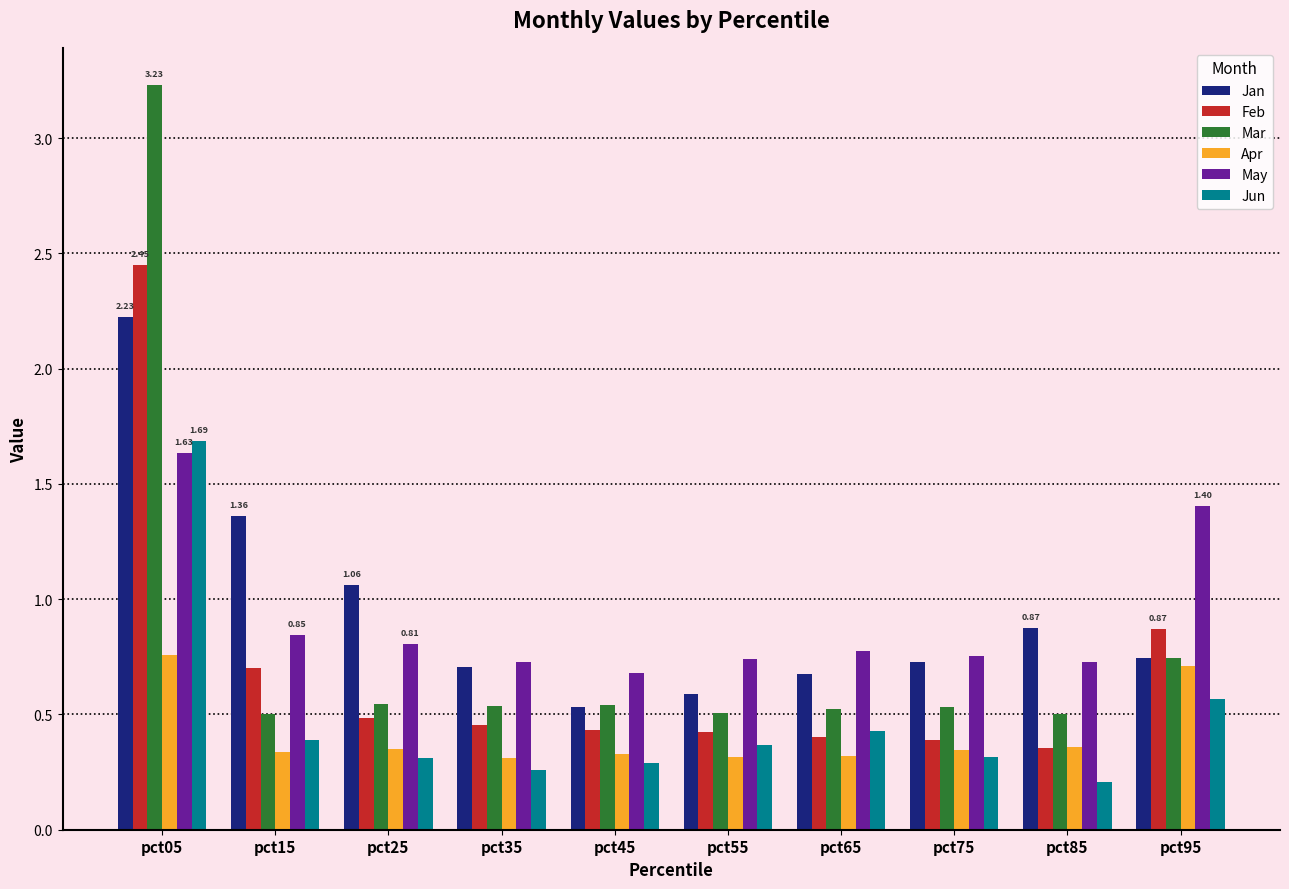

Which category has the lowest value in the May series?

pct45